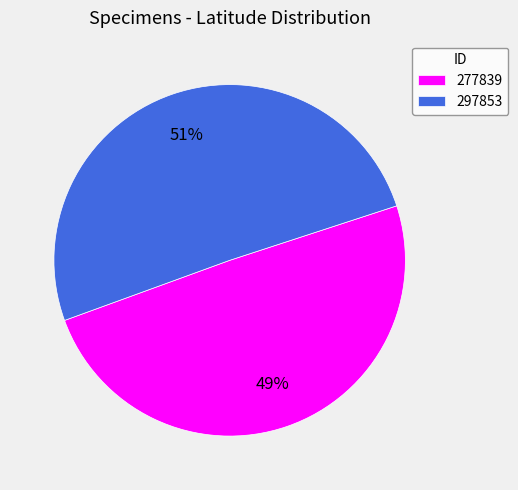

To the nearest percent, what percentage of the pie is 297853?

51%